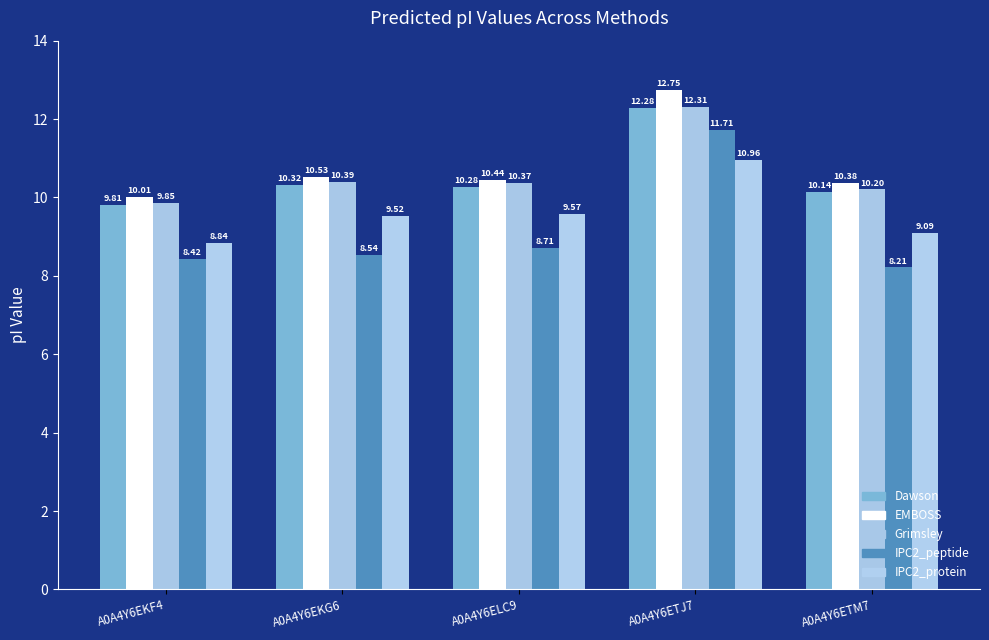

How many groups of bars are there?

5